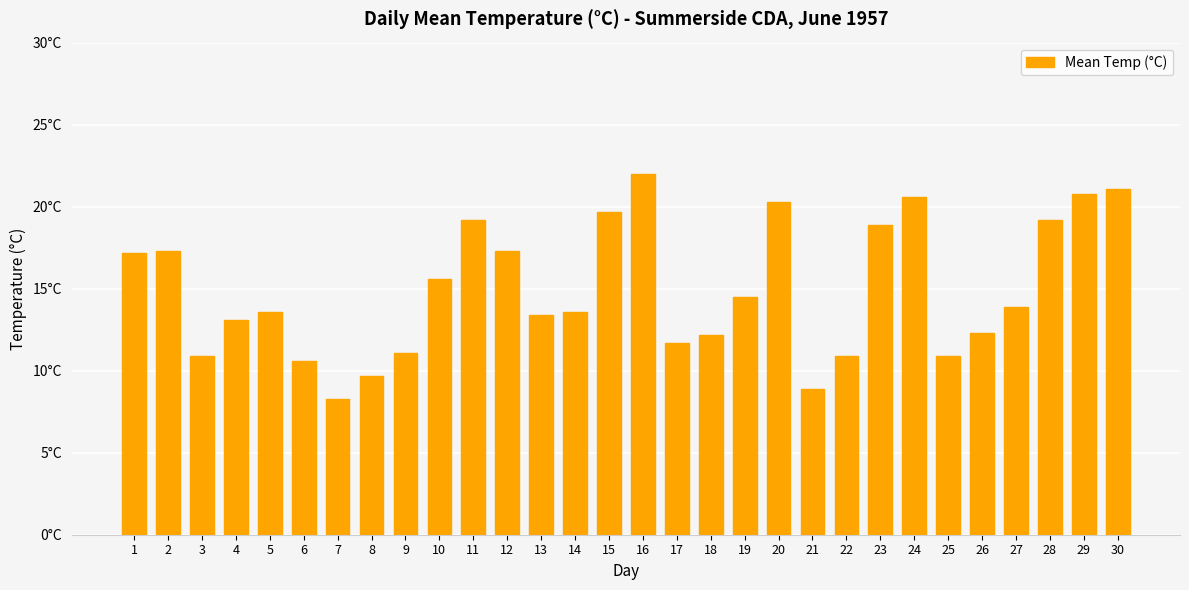

At which label does the data first exceed 13?

1